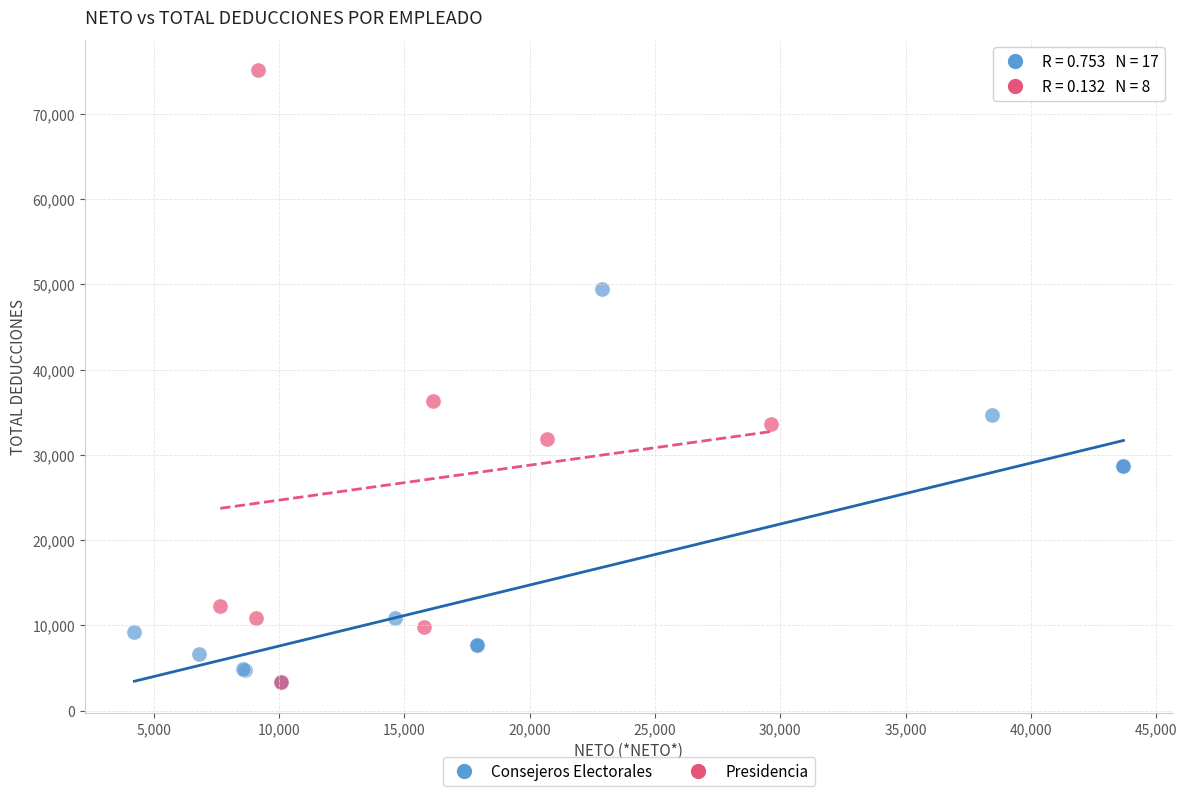

Which series has the widest spread of Y values?

Presidencia